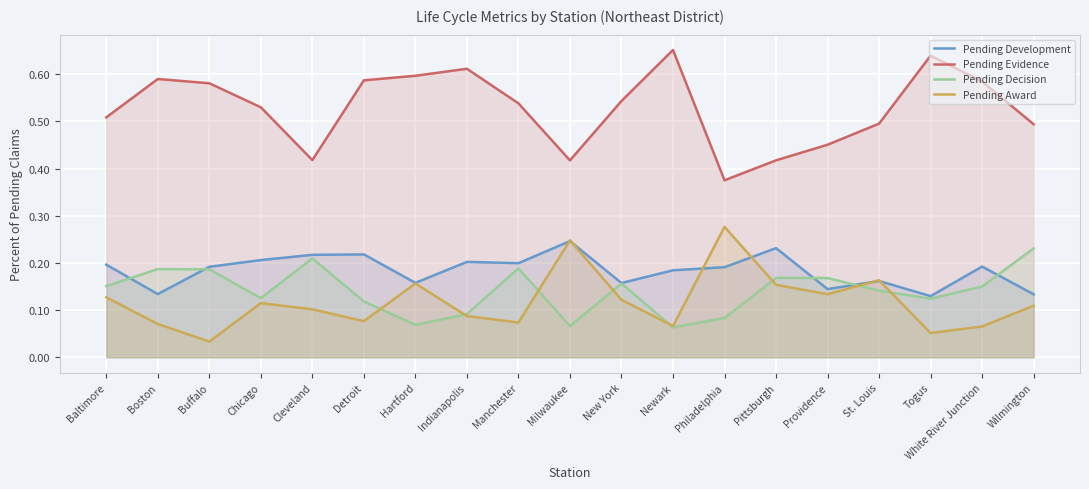

What position from the right is Indianapolis?

12